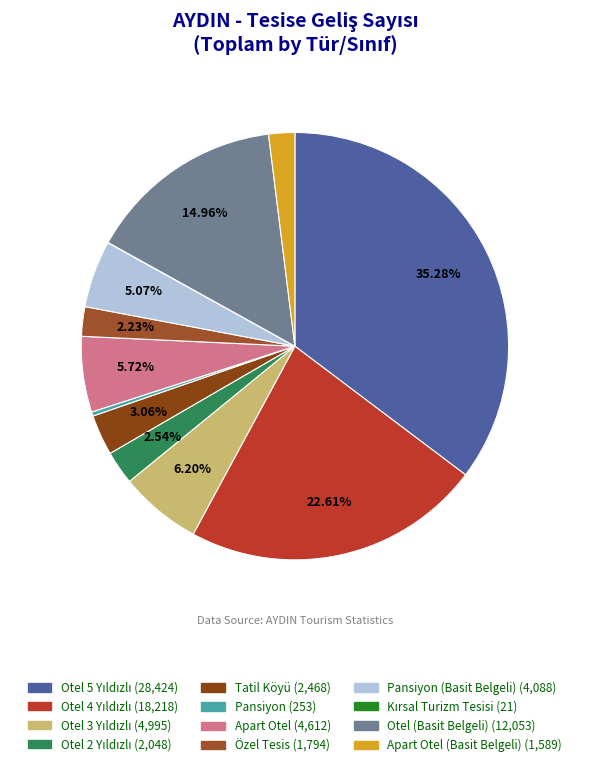

Rank the categories by value from highest to lowest.

Otel 5 Yıldızlı, Otel 4 Yıldızlı, Otel (Basit Belgeli), Otel 3 Yıldızlı, Apart Otel, Pansiyon (Basit Belgeli), Tatil Köyü, Otel 2 Yıldızlı, Özel Tesis, Apart Otel (Basit Belgeli), Pansiyon, Kırsal Turizm Tesisi